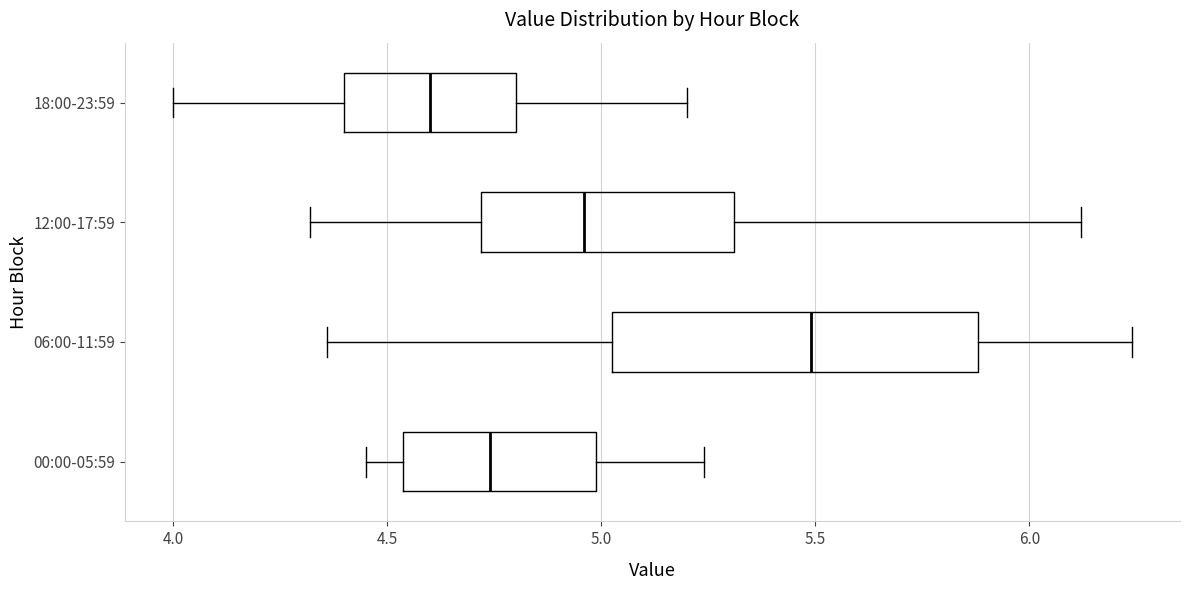

Reading bottom to top, transcribe this box plot: for each box, give where its median line is, the range the box spans, and where its two whiskers end, as read against the x-axis. The values are not printed on the chart, so give them approximately, as read against the axis.

00:00-05:59: median 4.75, box 4.55 to 5.00, whiskers 4.45 to 5.25
06:00-11:59: median 5.50, box 5.05 to 5.90, whiskers 4.35 to 6.25
12:00-17:59: median 4.95, box 4.70 to 5.30, whiskers 4.30 to 6.10
18:00-23:59: median 4.60, box 4.40 to 4.80, whiskers 4.00 to 5.20